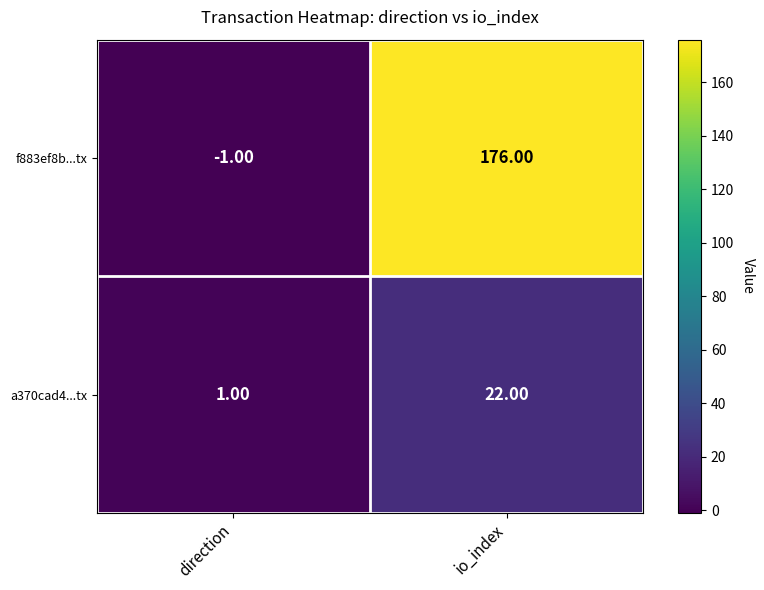

Rank the series by their maximum value, from lowest to highest.

a370cad4...tx, f883ef8b...tx